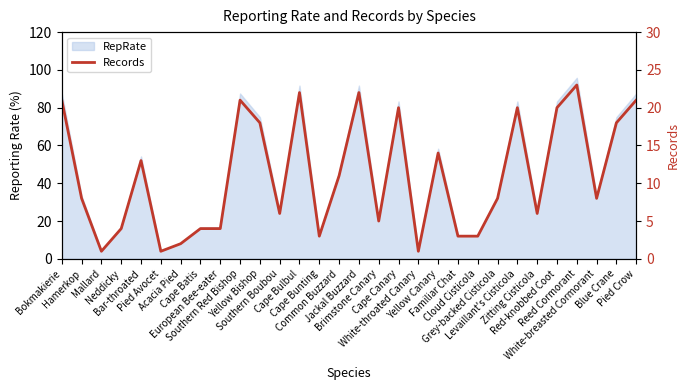

Reading left to right, what are all the values shown in this chart?

21	8	1	4	13	1	2	4	4	21	18	6	22	3	11	22	5	20	1	14	3	3	8	20	6	20	23	8	18	21